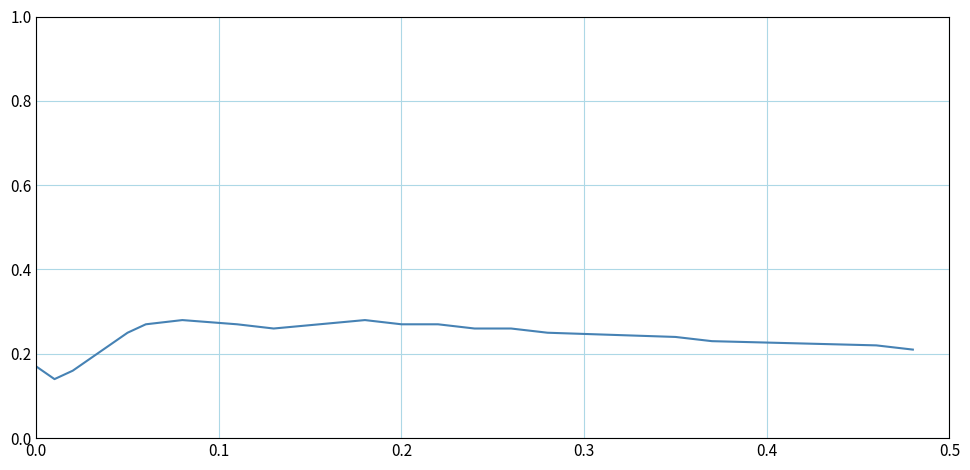

What is the value of the 13th point from the left?

0.3